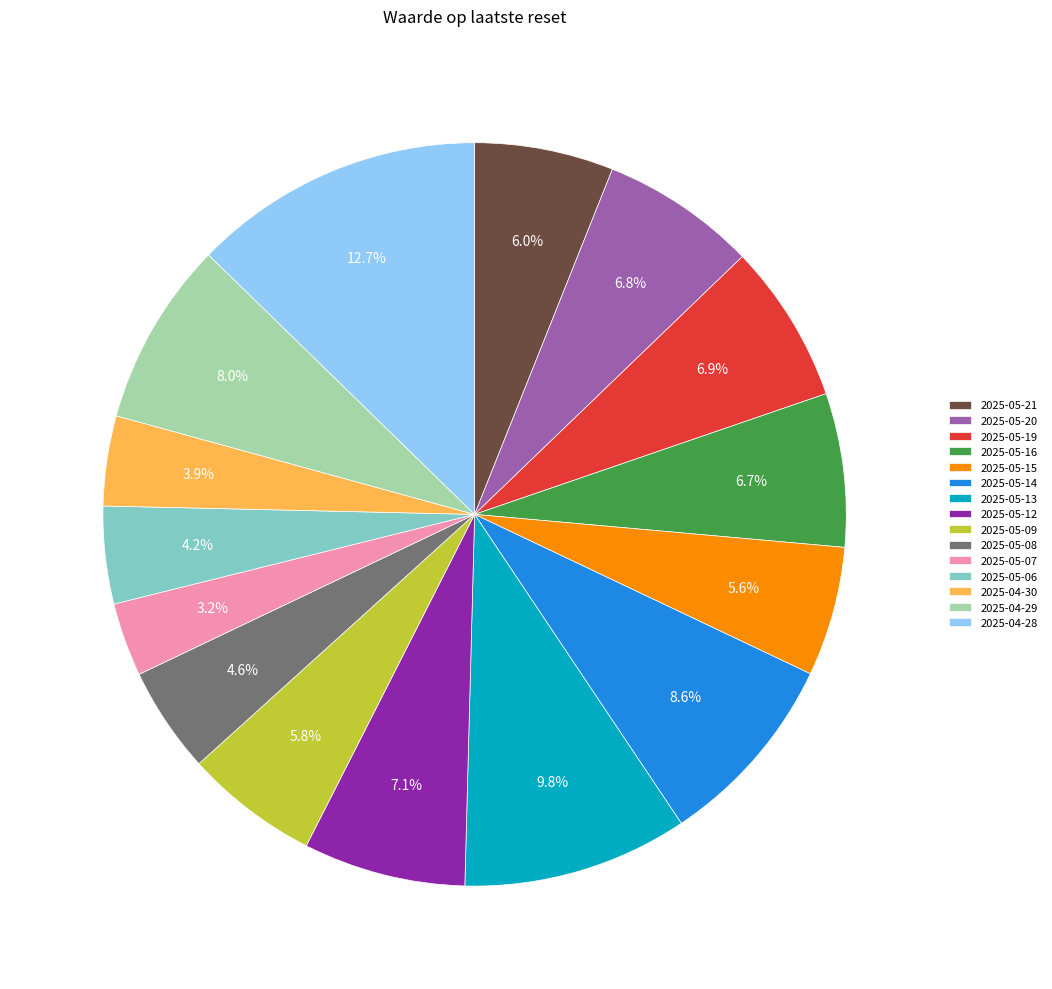

True or false: 2025-05-08 accounts for 5% of the total.

True